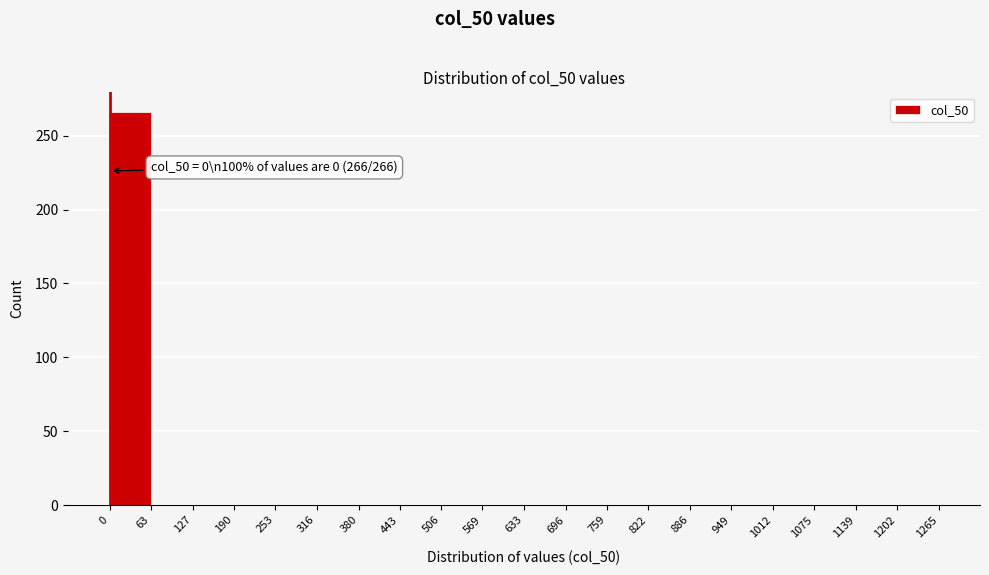

Which range on the x-axis has the tallest bar?

0 to 63